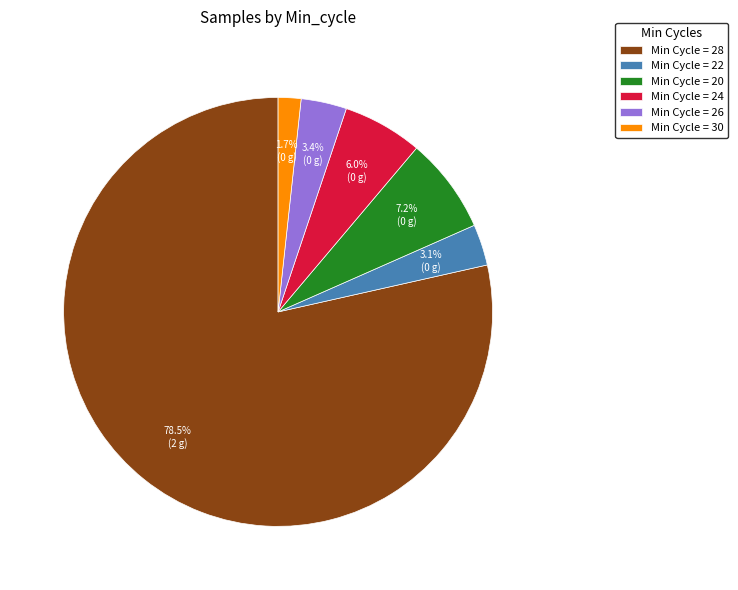

Which has a higher value, Min Cycle = 24 or Min Cycle = 30?

Min Cycle = 24